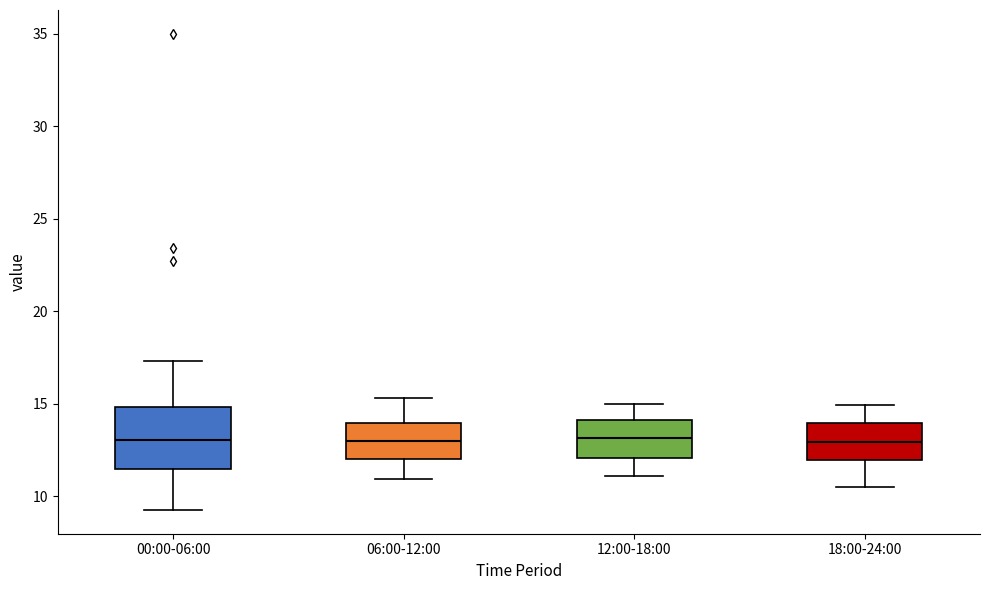

Which box is the tallest, from its lower edge to its upper edge?

00:00-06:00